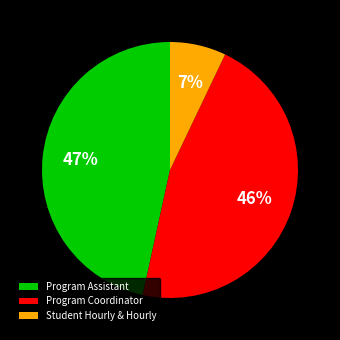

Between Program Assistant and Student Hourly & Hourly, which is larger?

Program Assistant